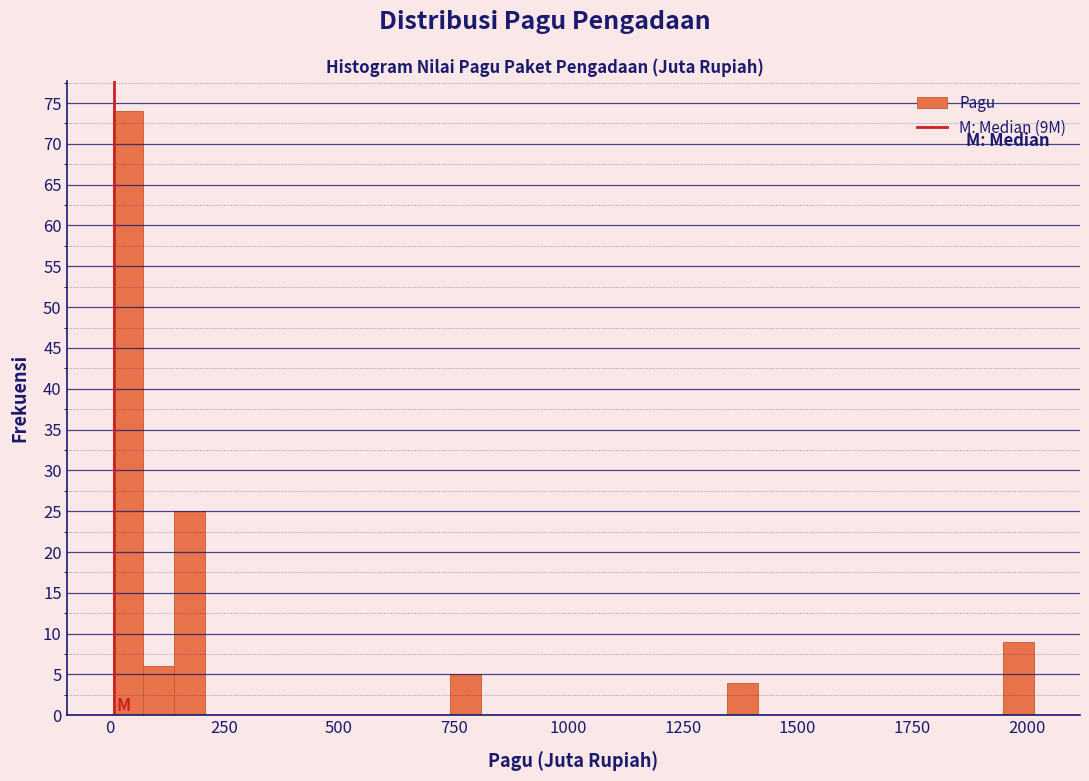

Around what value on the x-axis is the tallest bar? Give the approximate position of its centre, as read against the axis.

50